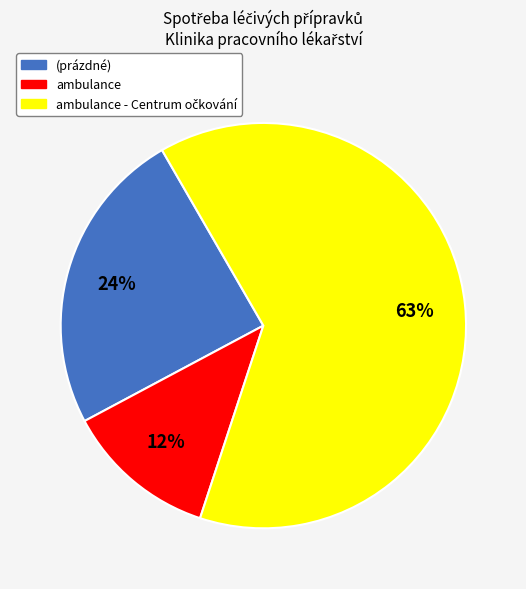

How many segments does this pie chart have?

3